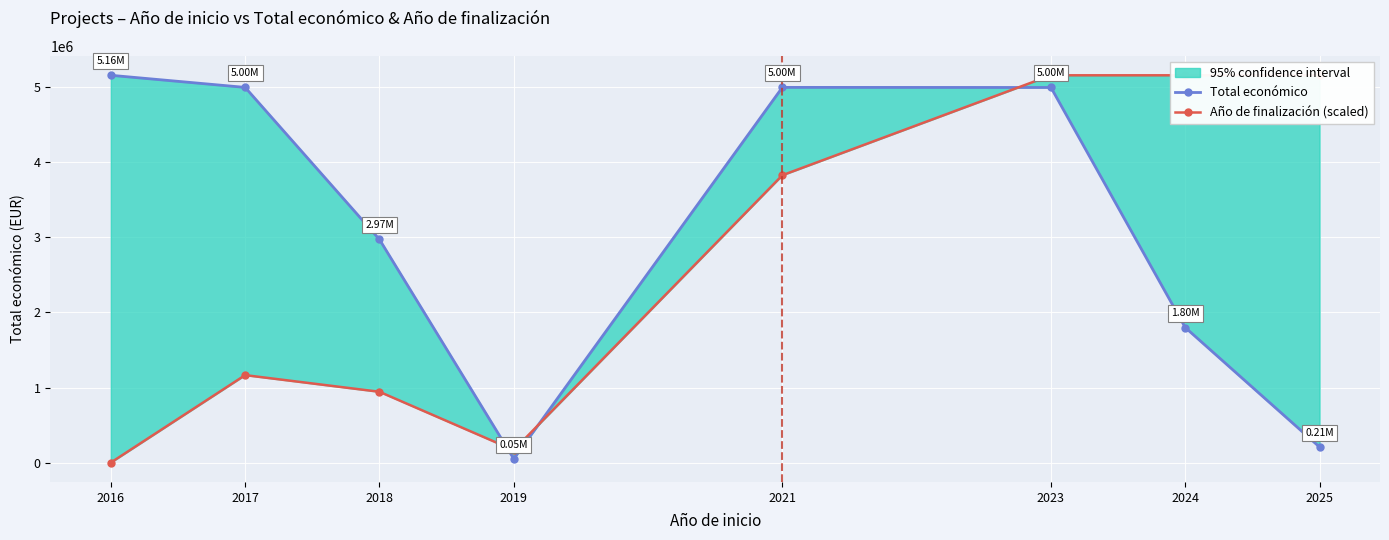

True or false: Total económico has a value of 8161232.2 at 2016.

False